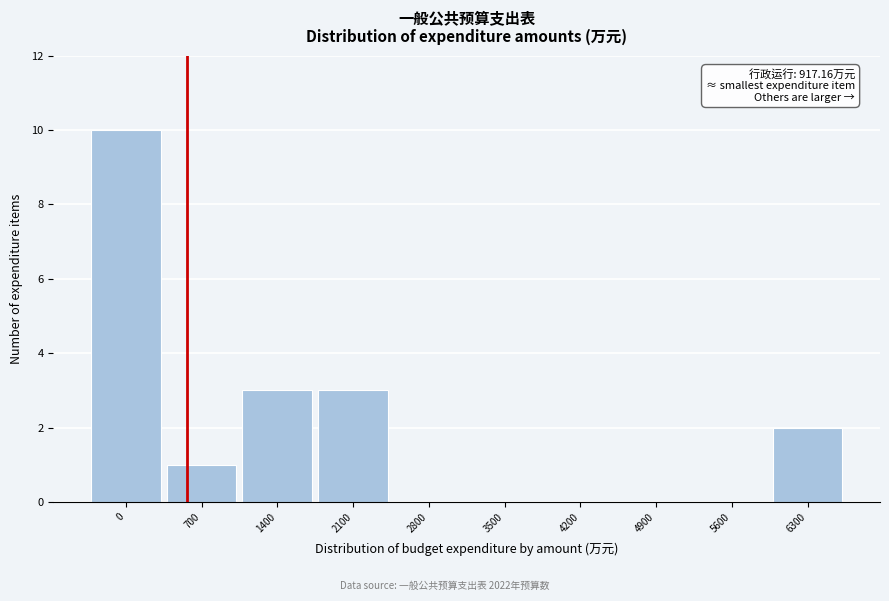

Reading left to right, what are all the values shown in this chart?

0=10	700=1	1400=3	2100=3	2800=0	3500=0	4200=0	4900=0	5600=0	6300=2